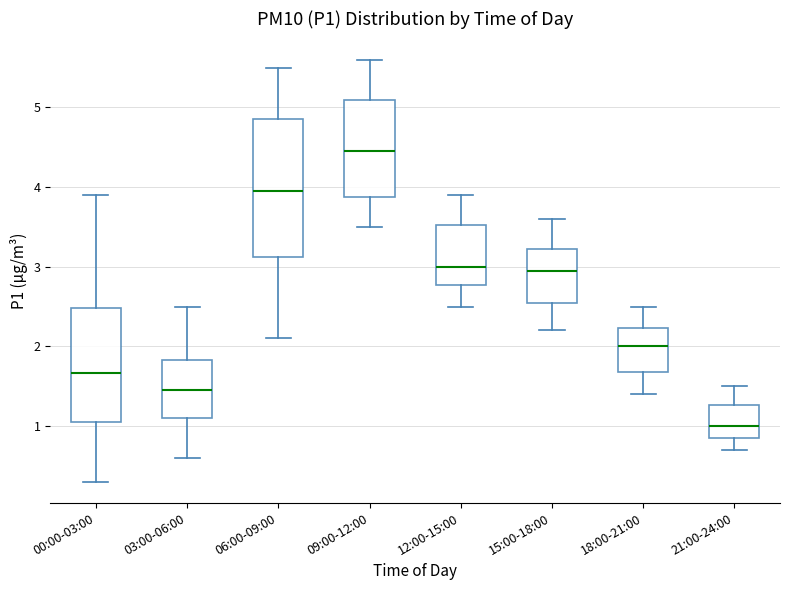

Which box's median line is the lowest?

21:00-24:00